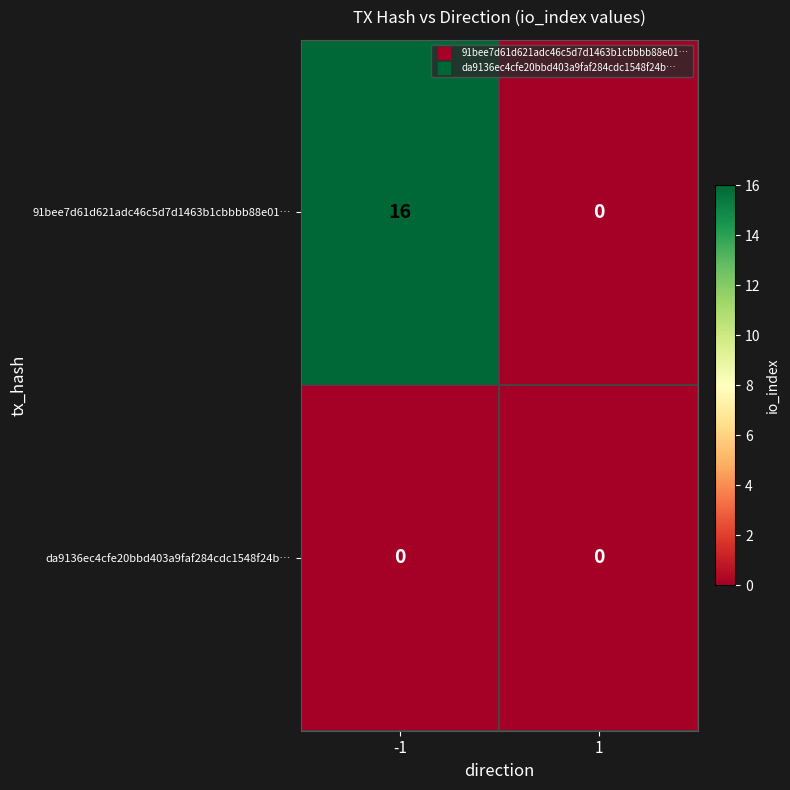

Reading left to right, what are all the values shown in this chart?

91bee7d61d621adc46c5d7d1463b1cbbbb88e01…: 16	0
da9136ec4cfe20bbd403a9faf284cdc1548f24b…: 0	0